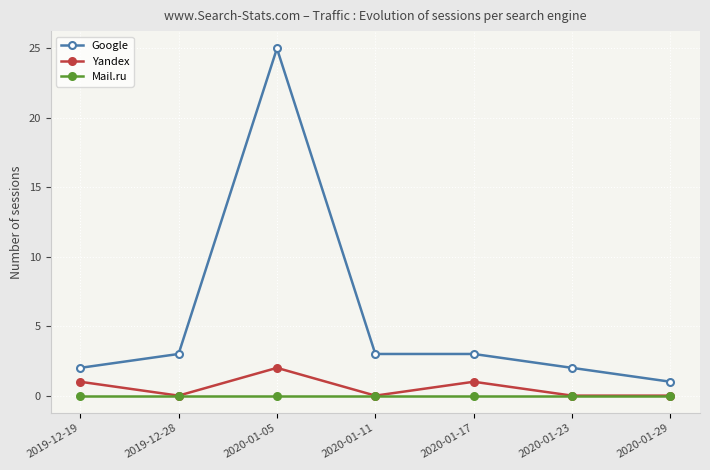

True or false: Google and Yandex intersect in this chart.

False